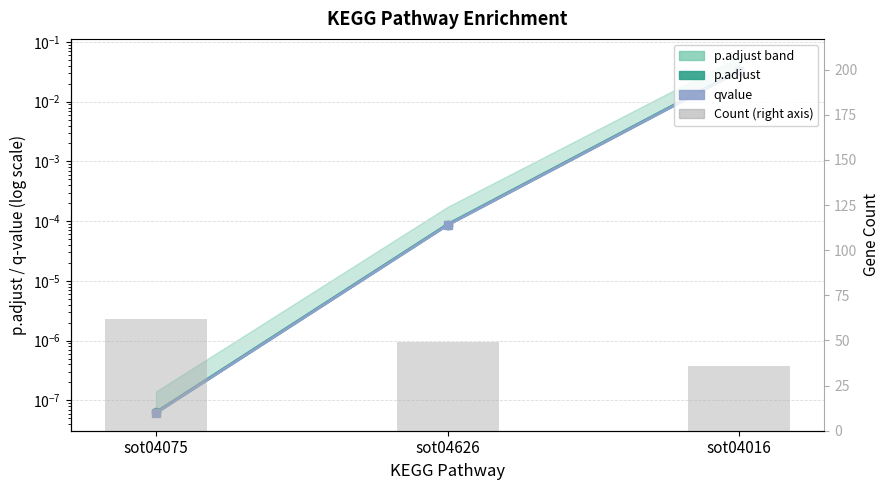

Reading left to right, list all the values displayed in this chart.

p.adjust: sot04075=0.0	sot04626=0.0	sot04016=0.0
qvalue: sot04075=0.0	sot04626=0.0	sot04016=0.0
Count: sot04075=62.0	sot04626=49.0	sot04016=36.0